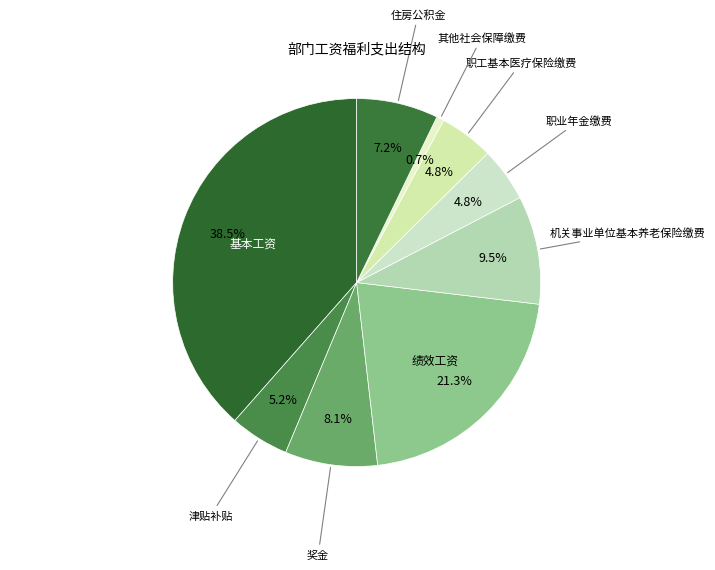

Count the number of slices in the pie.

9